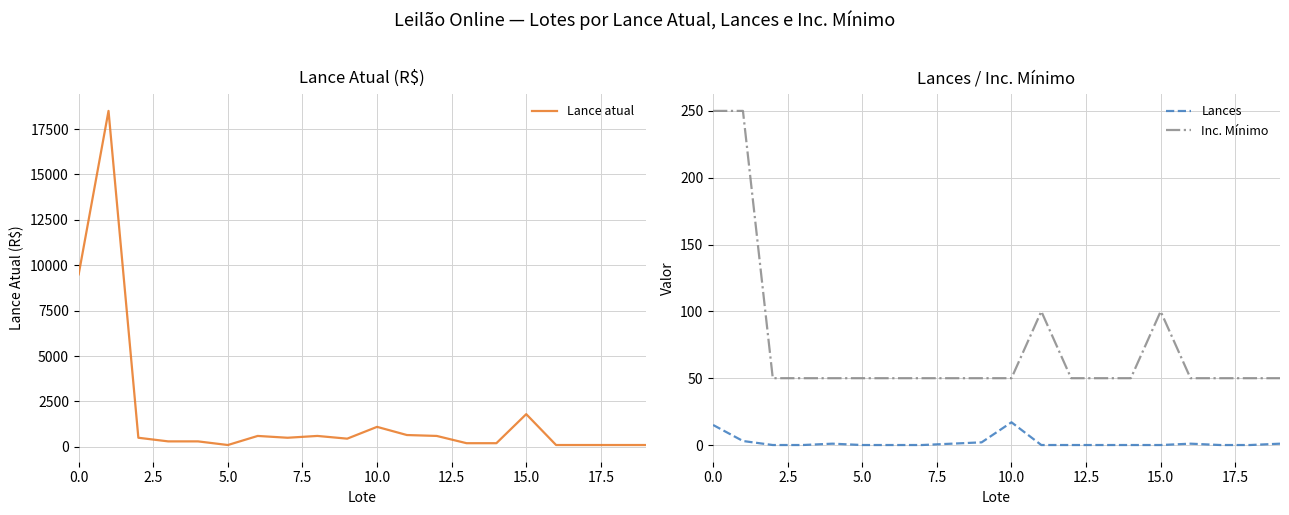

What is the lowest value of the Inc. Mínimo series?

50